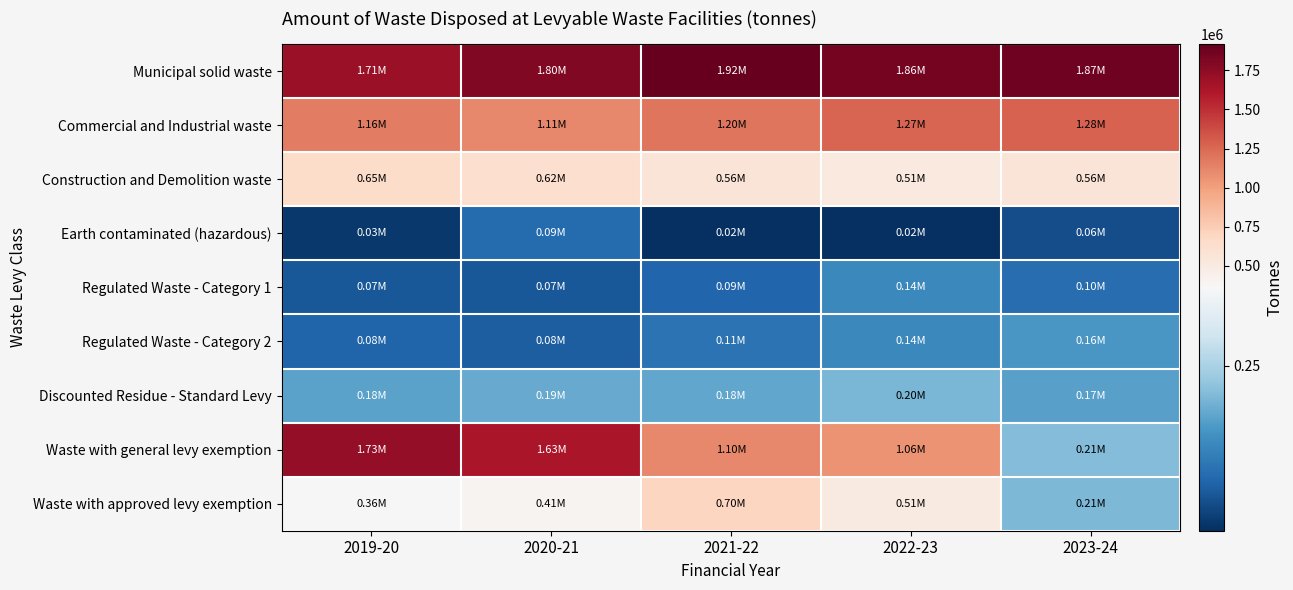

At how many categories does at least one series exceed 1434730?

5